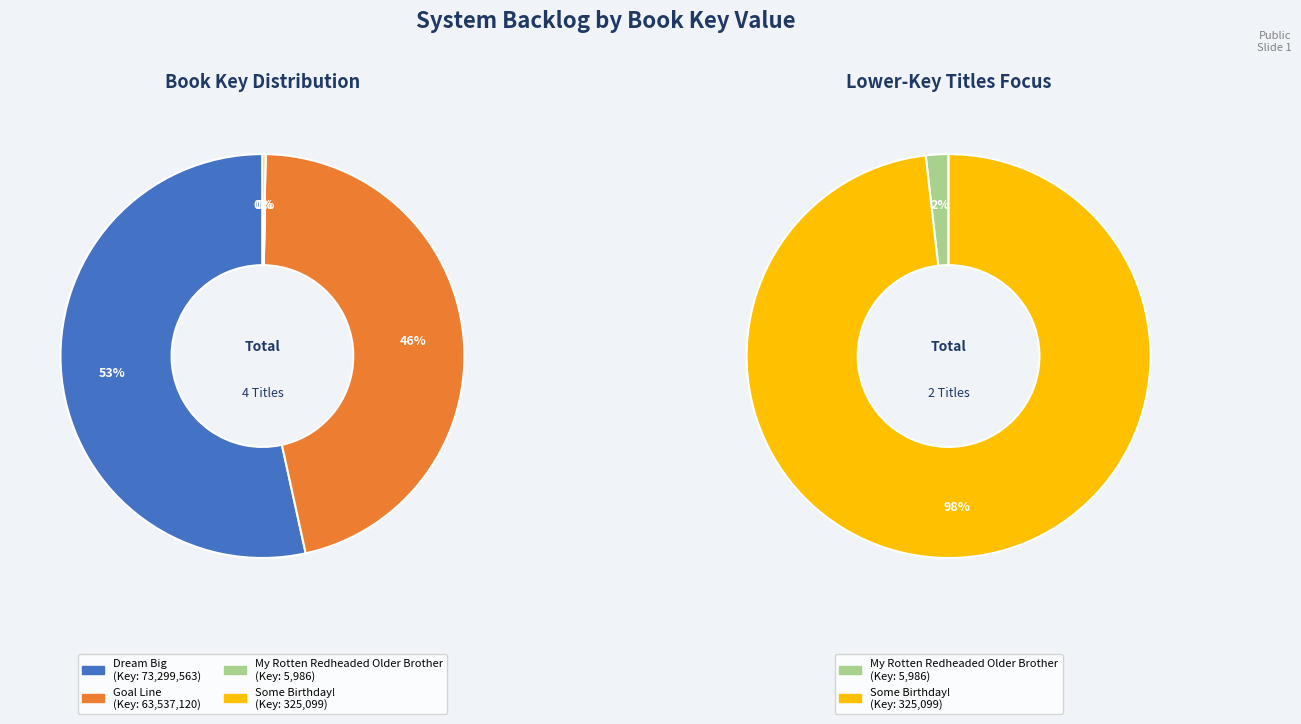

True or false: Dream Big accounts for 65% of the total.

False